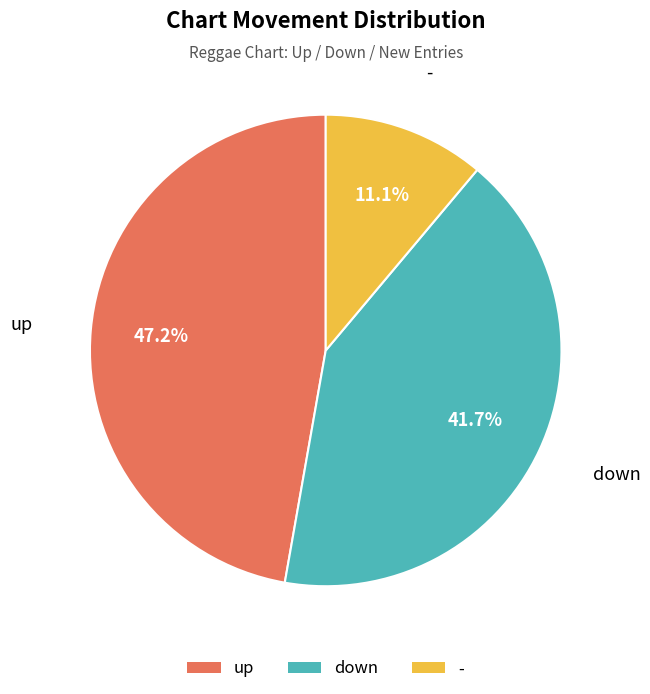

Which has a higher value, - or down?

down